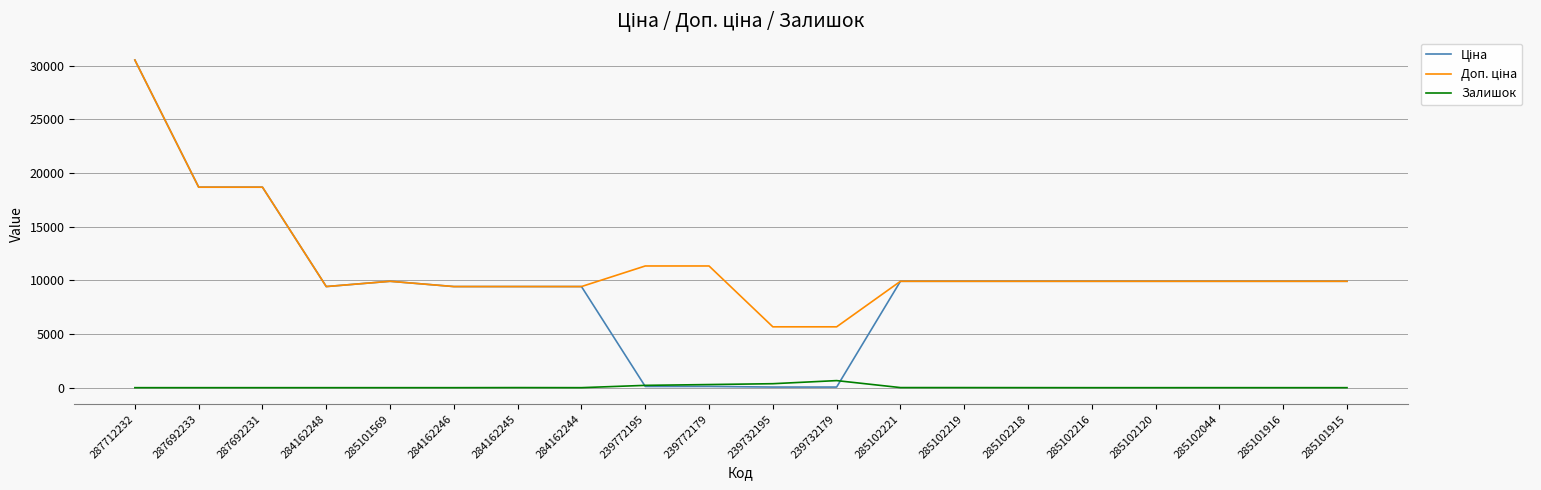

Which category has the highest value across all series?

287712232